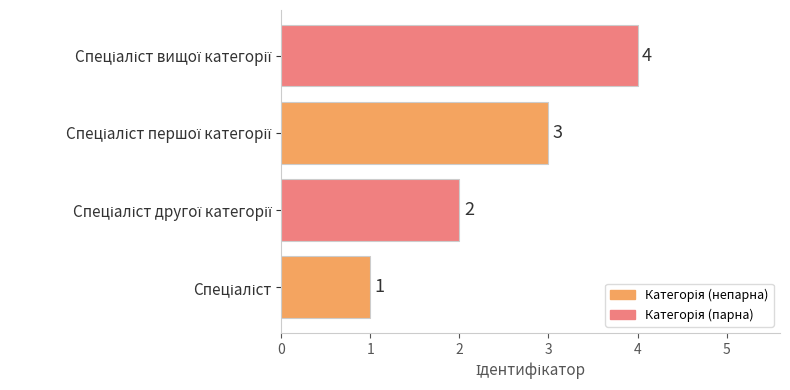

Count the number of data series in this chart.

1